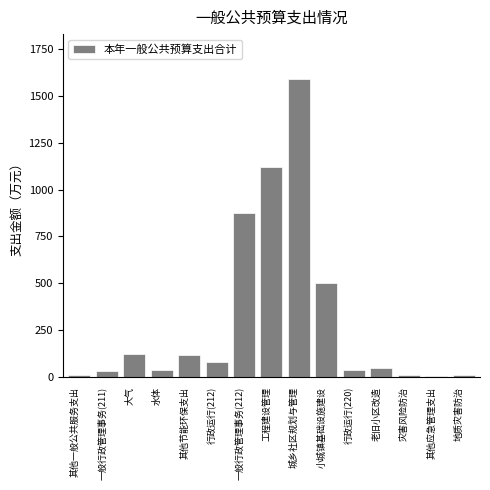

What is the sum of the values at 工程建设管理 and 老旧小区改造?

1170.0